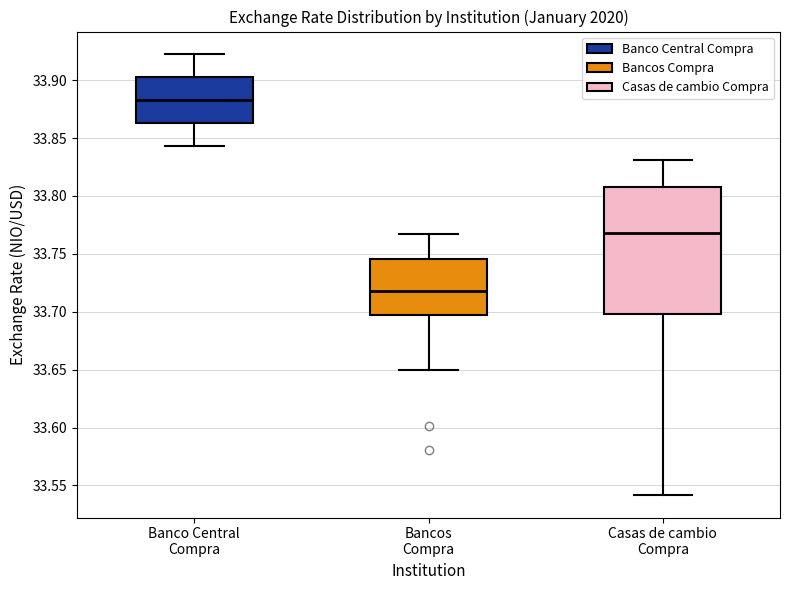

Where is the lower edge of the box for Casas de cambio Compra on the y-axis? The values are not printed on the chart, so give them approximately, as read against the axis.

33.700